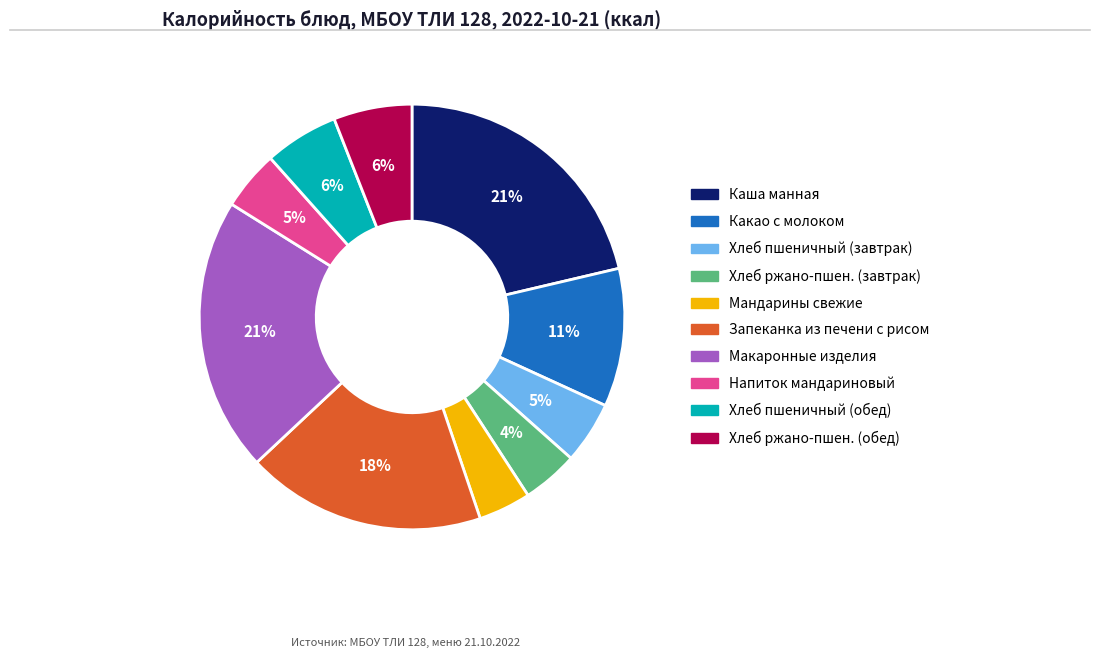

To the nearest percent, what is the average slice percentage?

10%